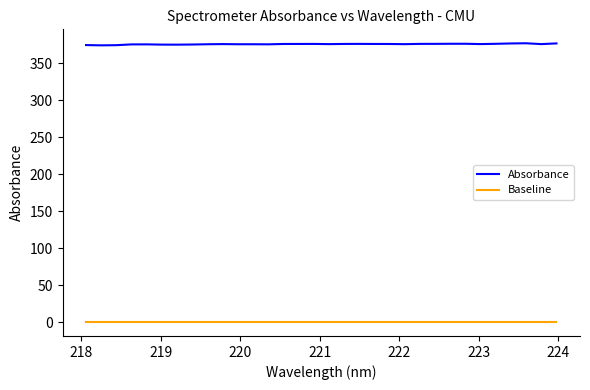

True or false: Baseline and Absorbance cross at least once.

False